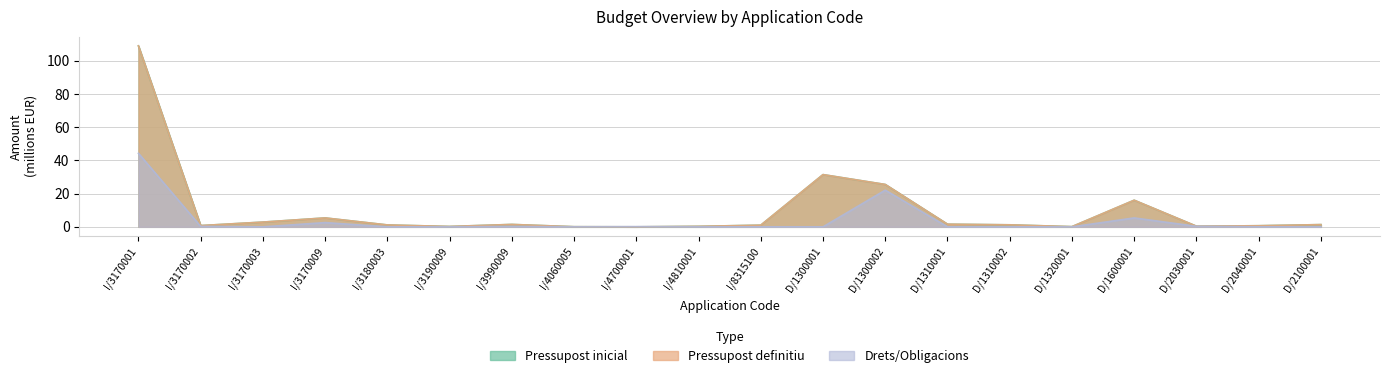

Which category has the highest value in the Pressupost inicial series?

I/3170001